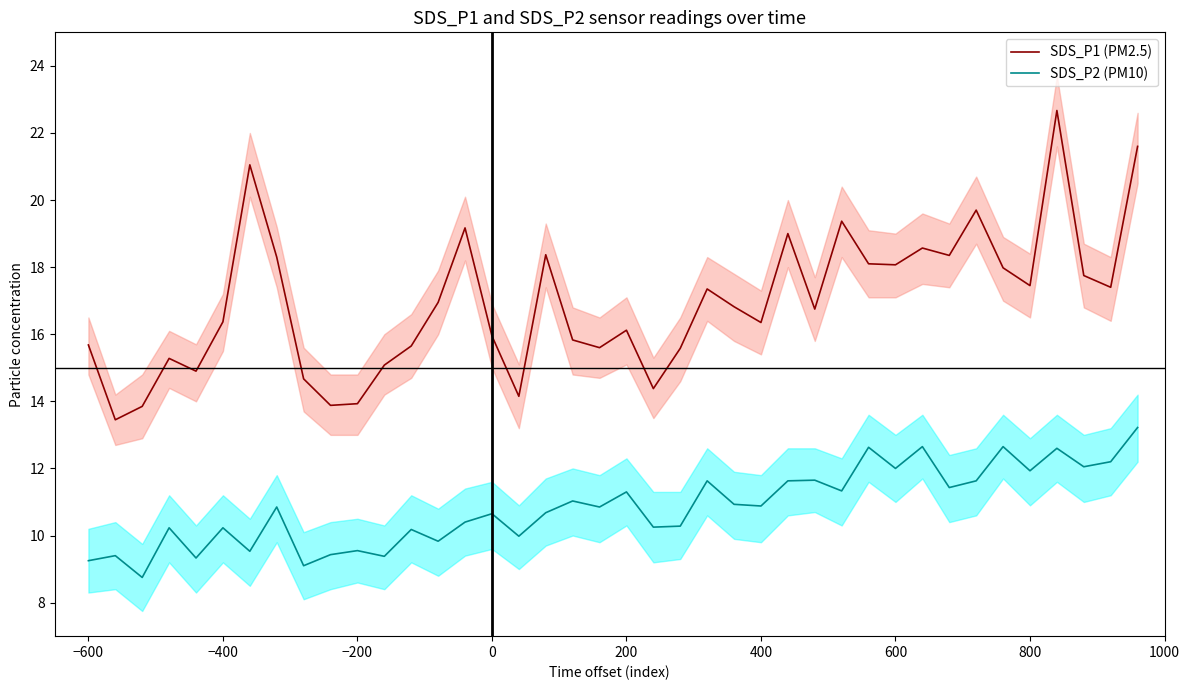

Which series has the largest total across all categories?

SDS_P1 (PM2.5)